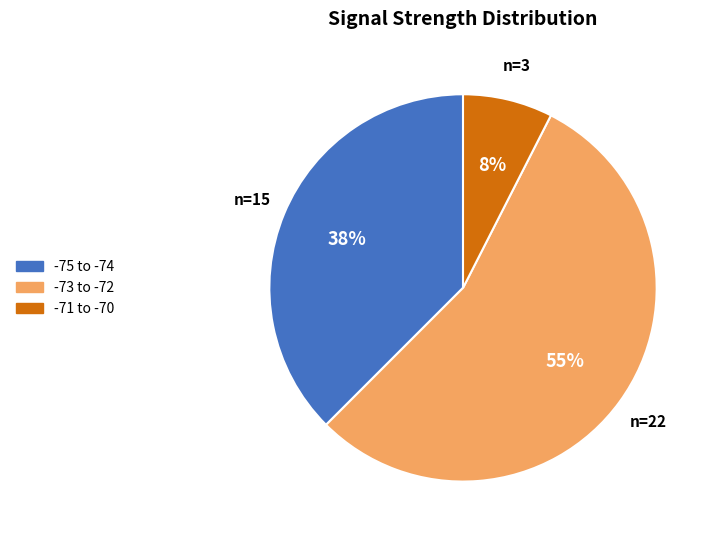

Which category has the biggest portion of the pie?

-73 to -72